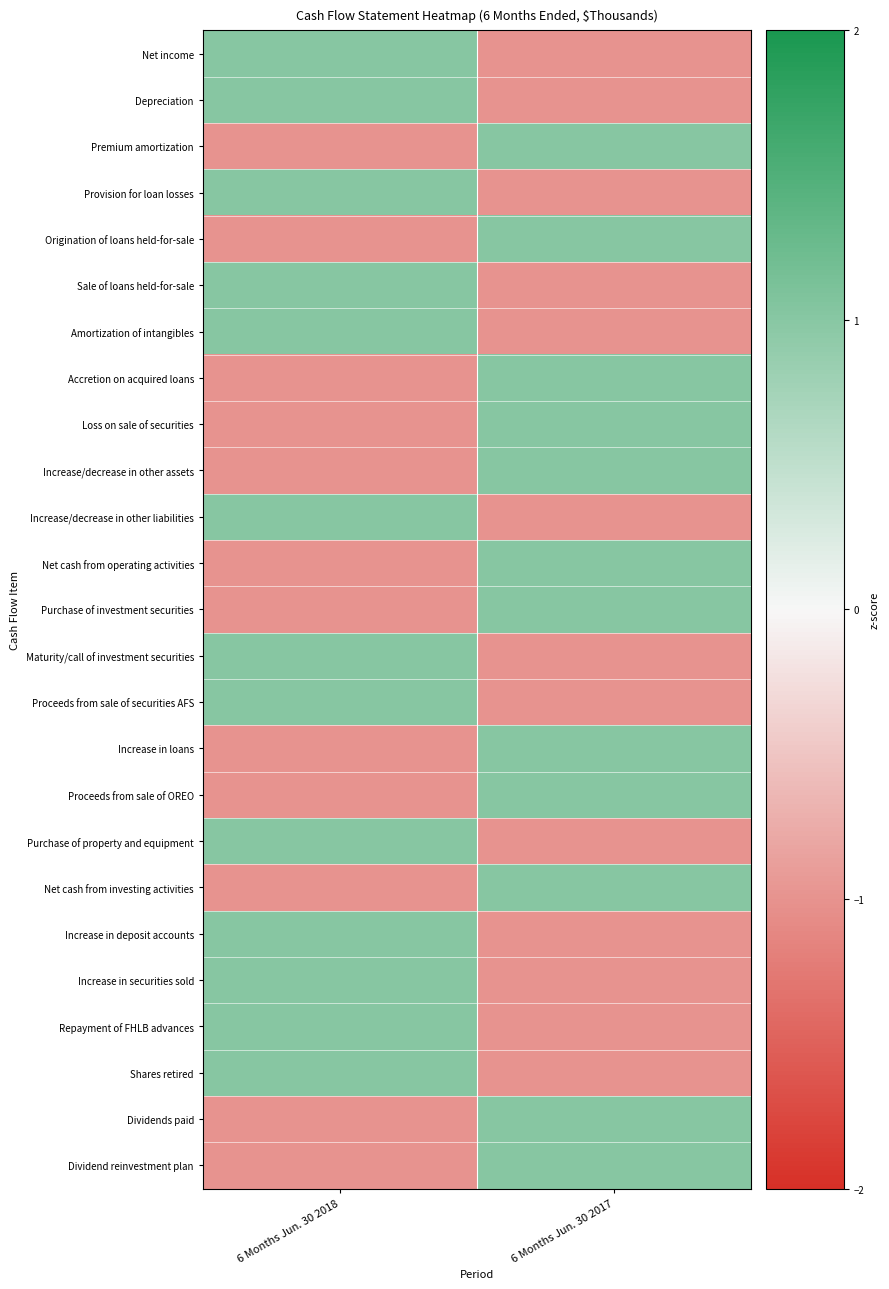

What is the greatest value displayed?

1